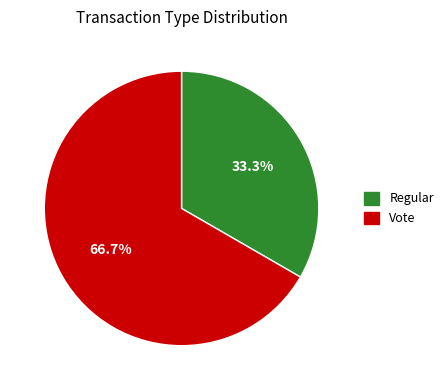

Is it true that Regular is 42% of the pie?

False